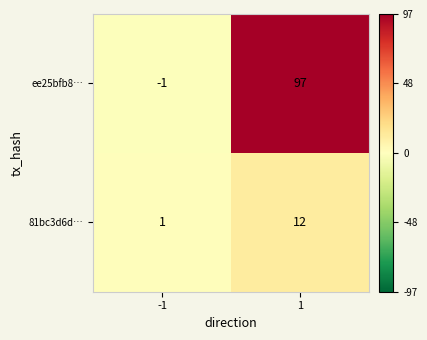

How many negative values does the ee25bfb8… series have?

1